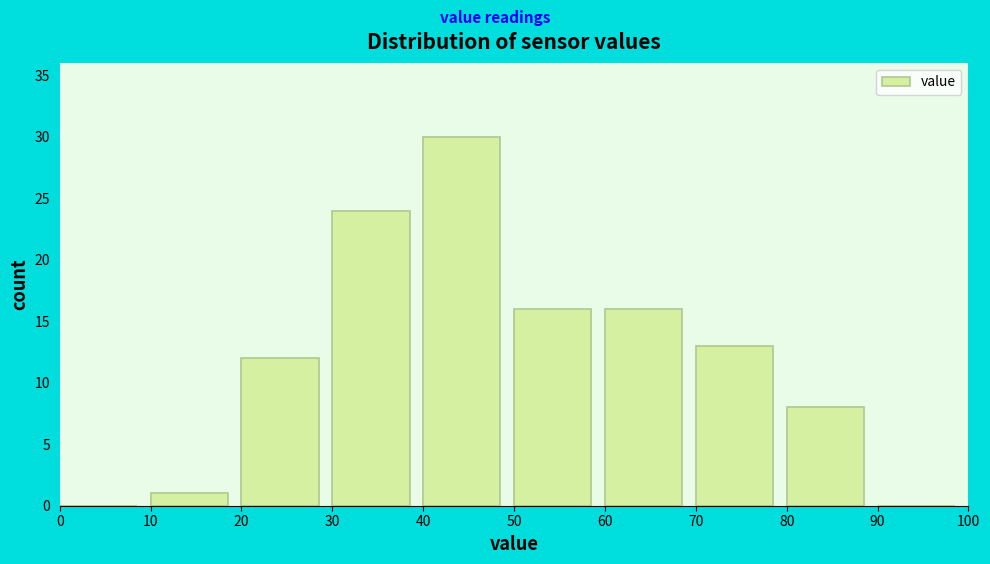

How tall is the bar that spans 60 to 70 on the x-axis? The values are not printed on the chart, so give them approximately, as read against the axis.

16